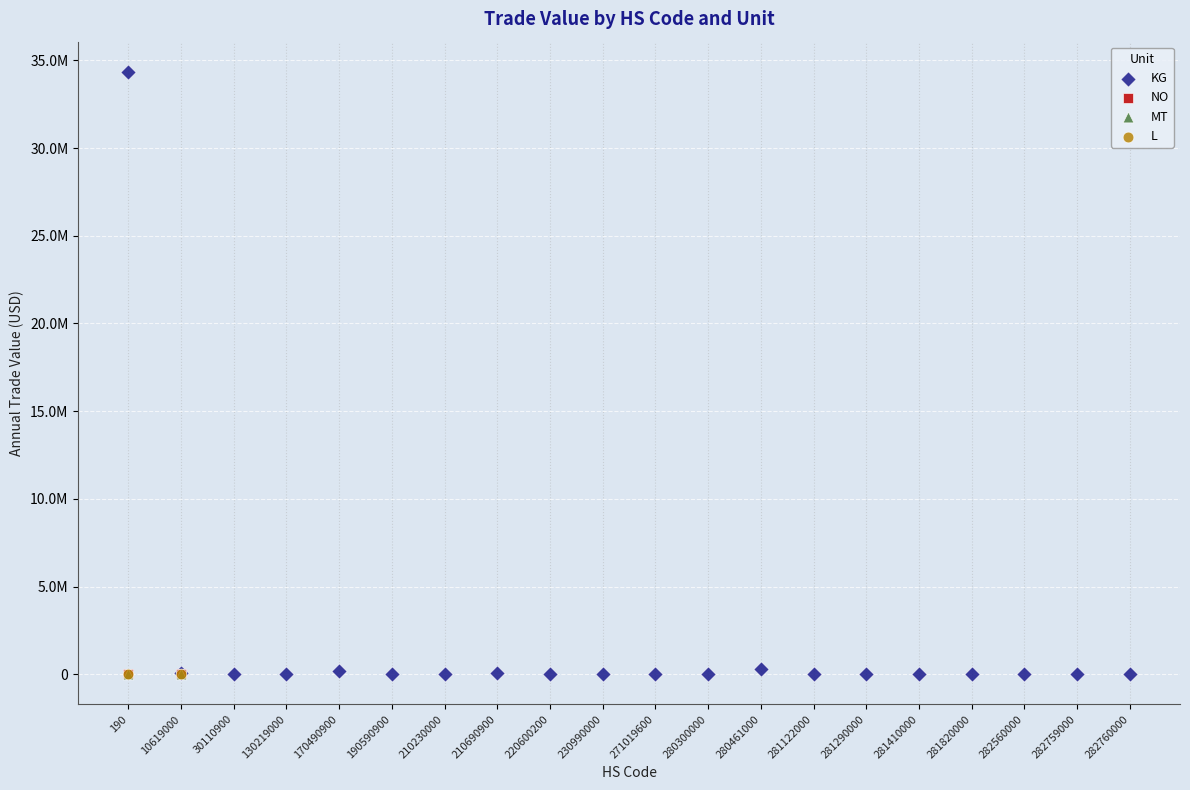

What are all the series names shown in the legend?

KG, NO, MT, L